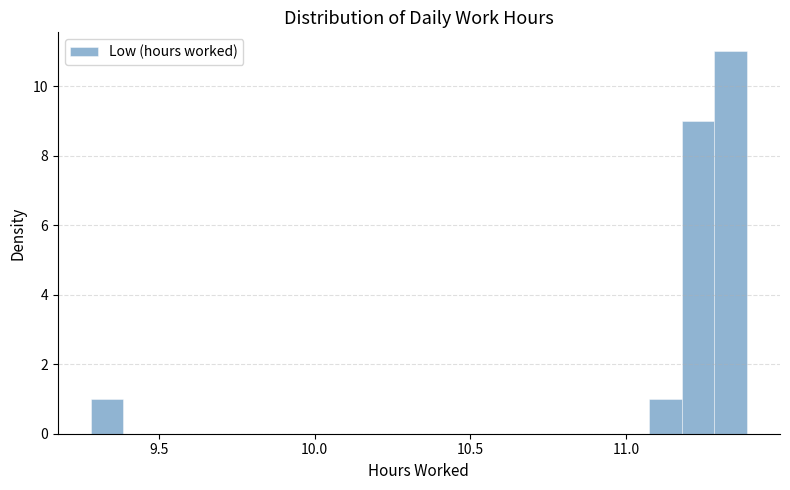

Read against the x-axis, roughly where is the centre of the tallest bar?

11.35